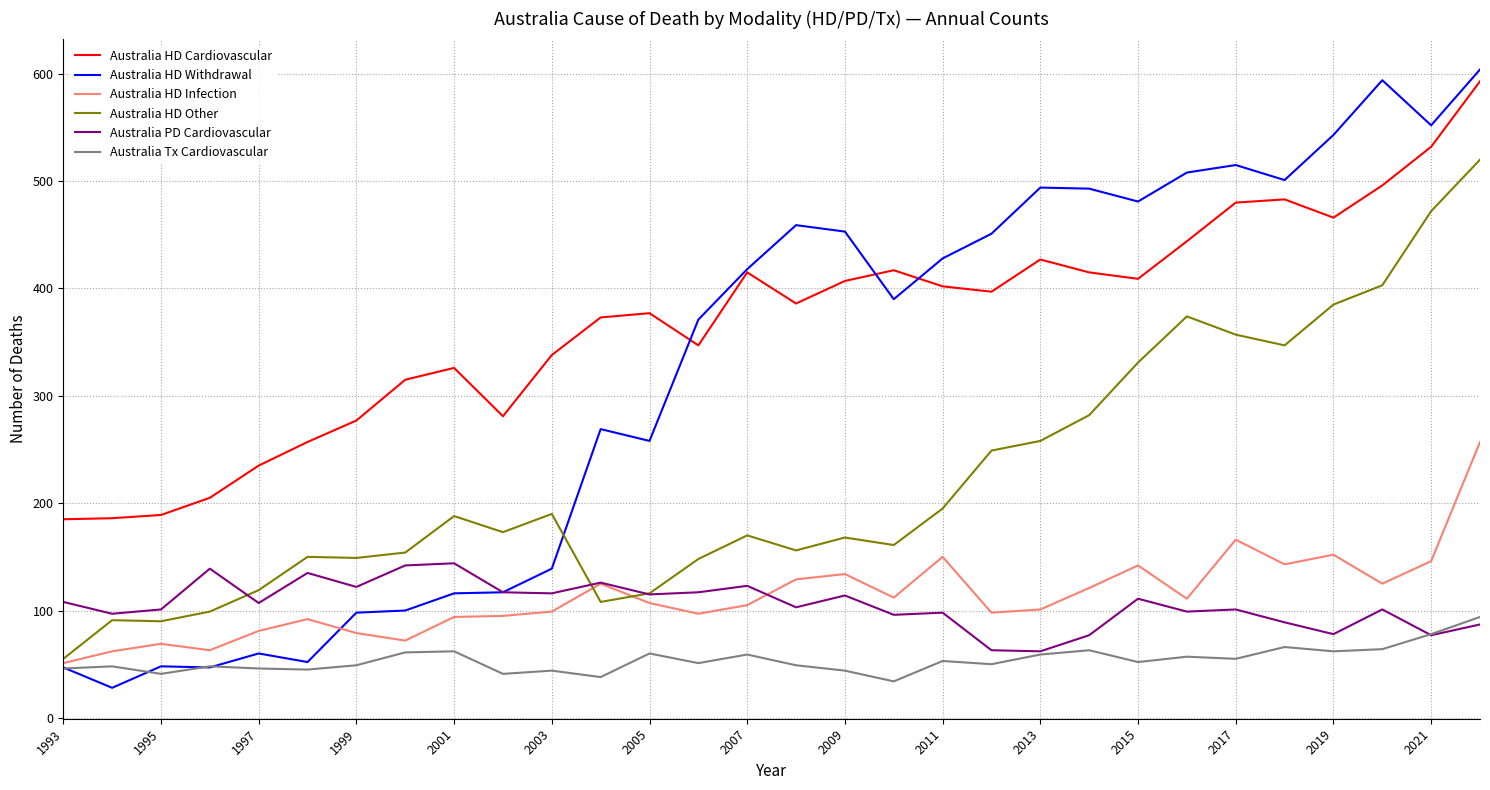

What is the minimum value for Australia HD Cardiovascular?

185